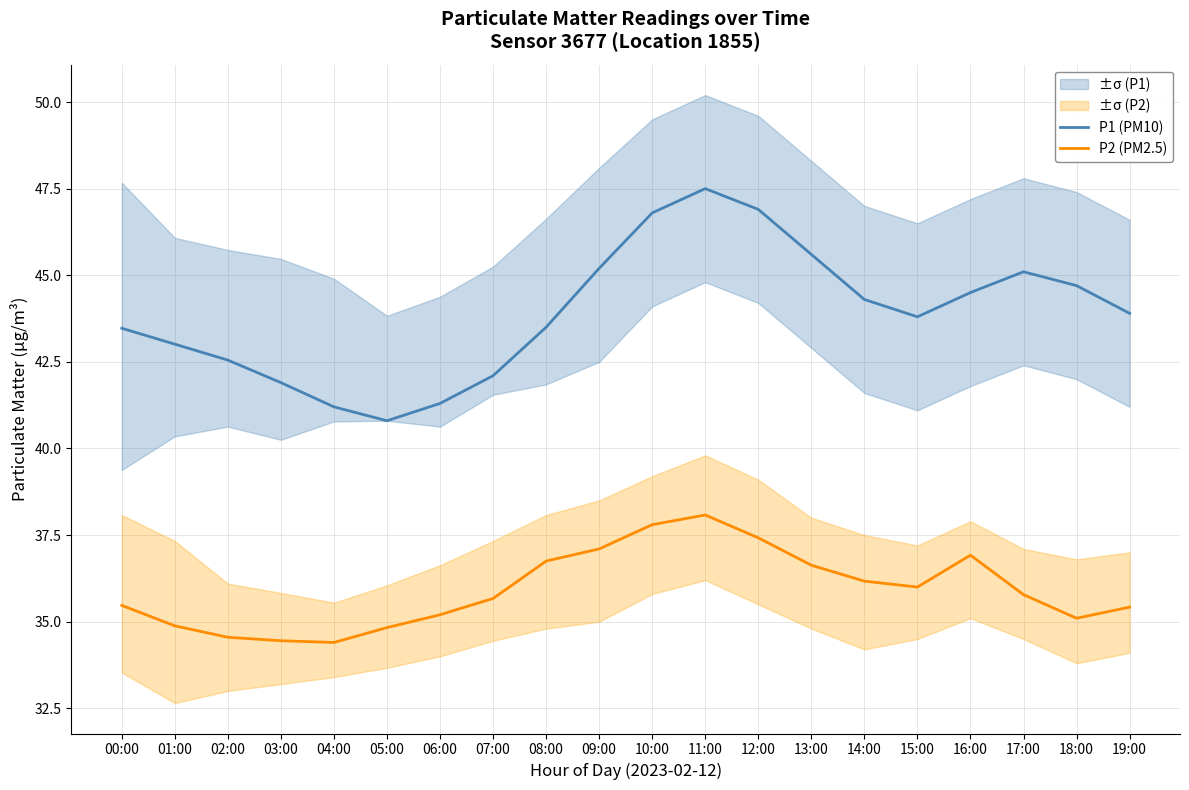

The value of P1 (PM10) at 16:00 is 44.5. True or false?

True